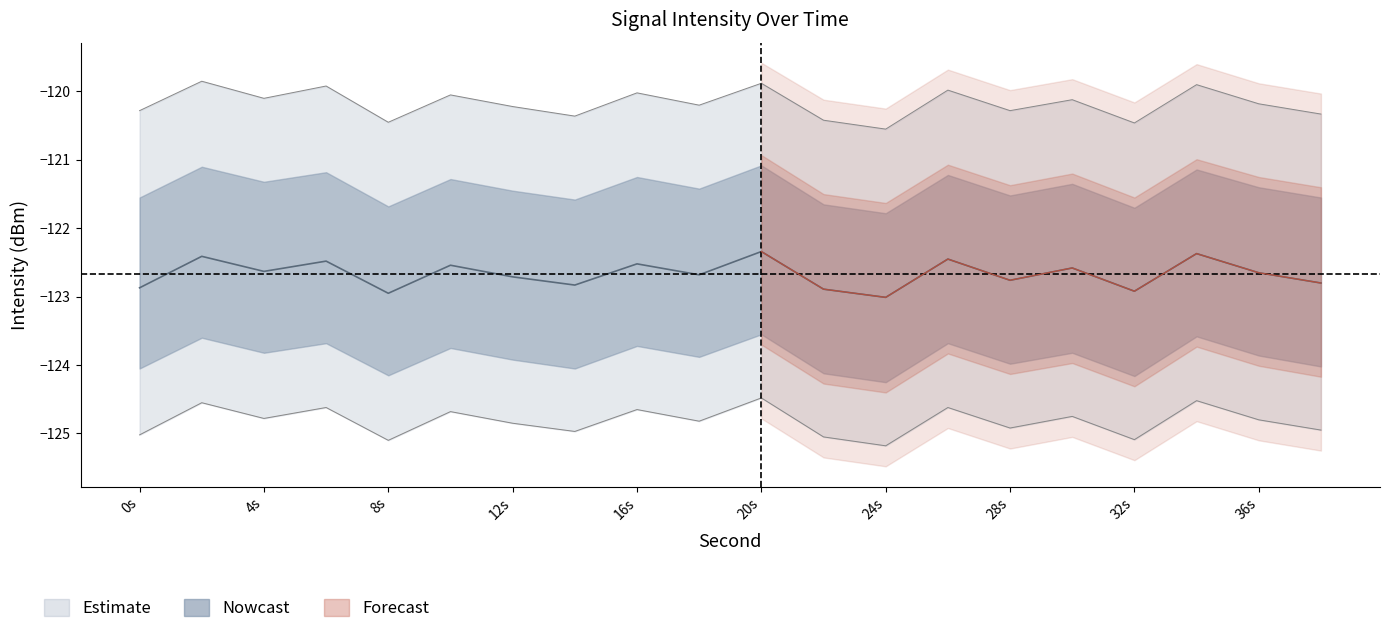

Reading right to left, extract all data points from this chart.

intensity_mean: -122.8	-122.7	-122.4	-122.9	-122.6	-122.8	-122.5	-123.0	-122.9	-122.3	-122.7	-122.5	-122.8	-122.7	-122.5	-123.0	-122.5	-122.6	-122.4	-122.9
intensity_upper: -120.3	-120.2	-119.9	-120.5	-120.1	-120.3	-120.0	-120.5	-120.4	-119.9	-120.2	-120.0	-120.4	-120.2	-120.0	-120.5	-119.9	-120.1	-119.8	-120.3
intensity_lower: -125.0	-124.8	-124.5	-125.1	-124.8	-124.9	-124.6	-125.2	-125.0	-124.5	-124.8	-124.7	-125.0	-124.8	-124.7	-125.1	-124.6	-124.8	-124.5	-125.0